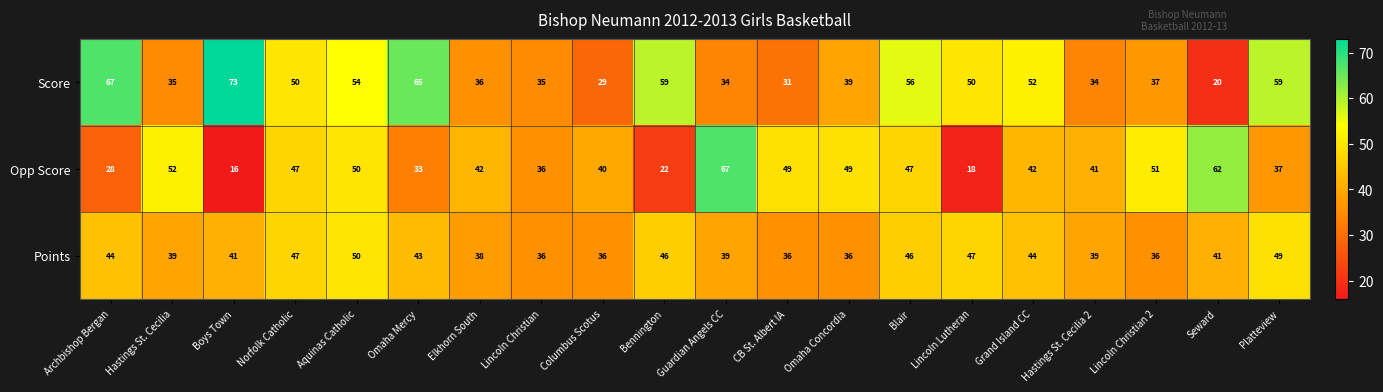

How many series are shown in this chart?

3